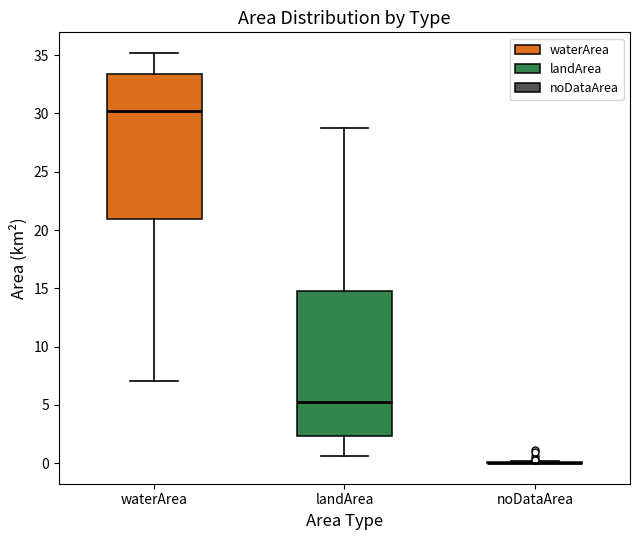

Reading left to right, transcribe this box plot: for each box, give where its median line is, the range the box spans, and where its two whiskers end, as read against the y-axis. The values are not printed on the chart, so give them approximately, as read against the axis.

waterArea: median 30.0, box 21.0 to 33.5, whiskers 7.0 to 35.0
landArea: median 5.5, box 2.5 to 15.0, whiskers 0.5 to 29.0
noDataArea: box collapsed to a line at 0.0, whiskers 0.0 to 0.0